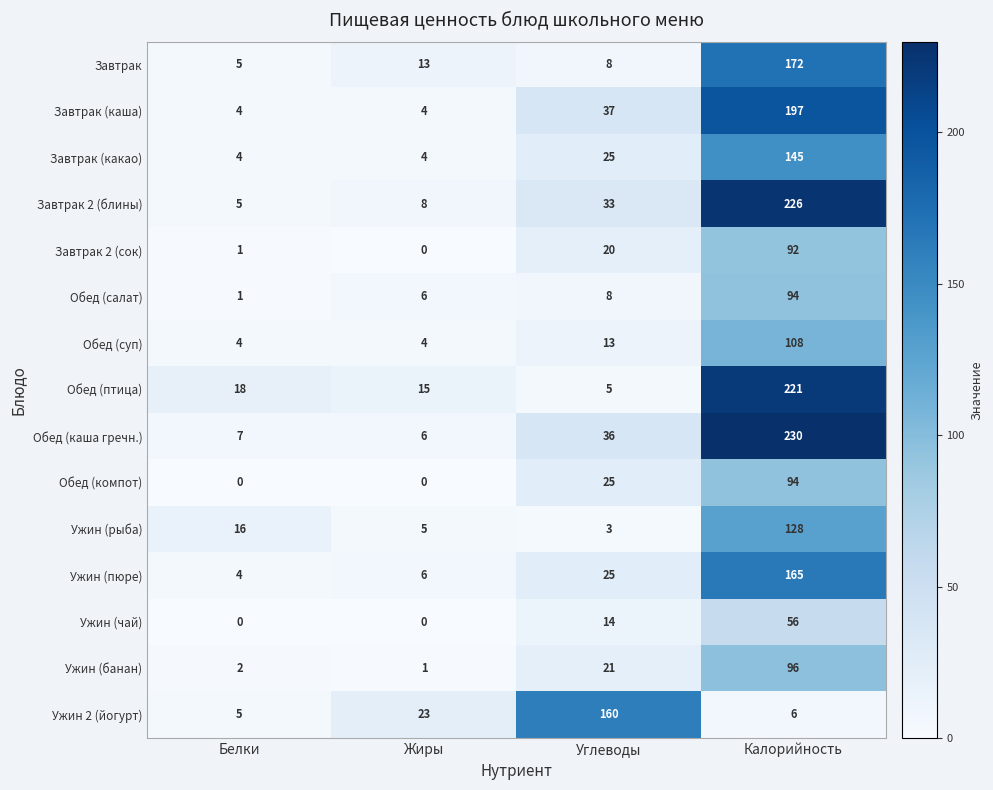

Which series changed the most between Жиры and Углеводы?

Ужин 2 (йогурт)